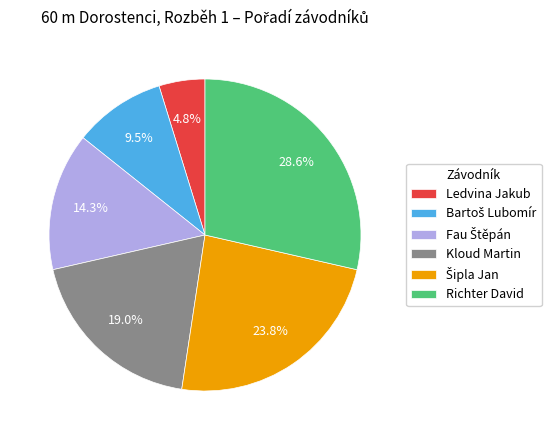

Which slice is the largest?

Richter David